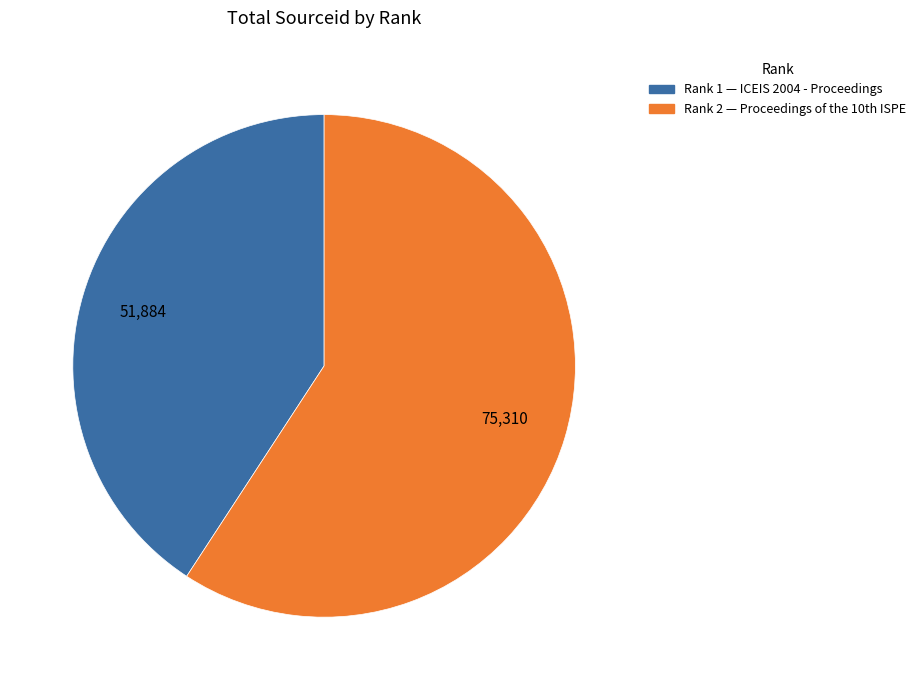

Does any single category account for the majority?

Yes